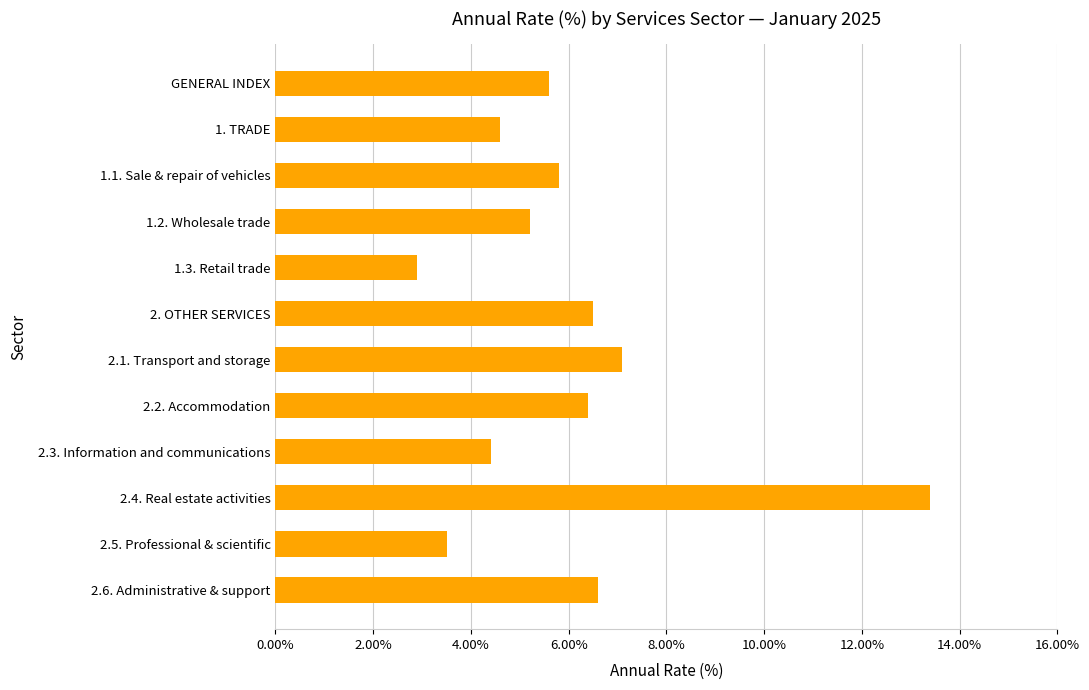

Does the chart contain stacked bars?

No